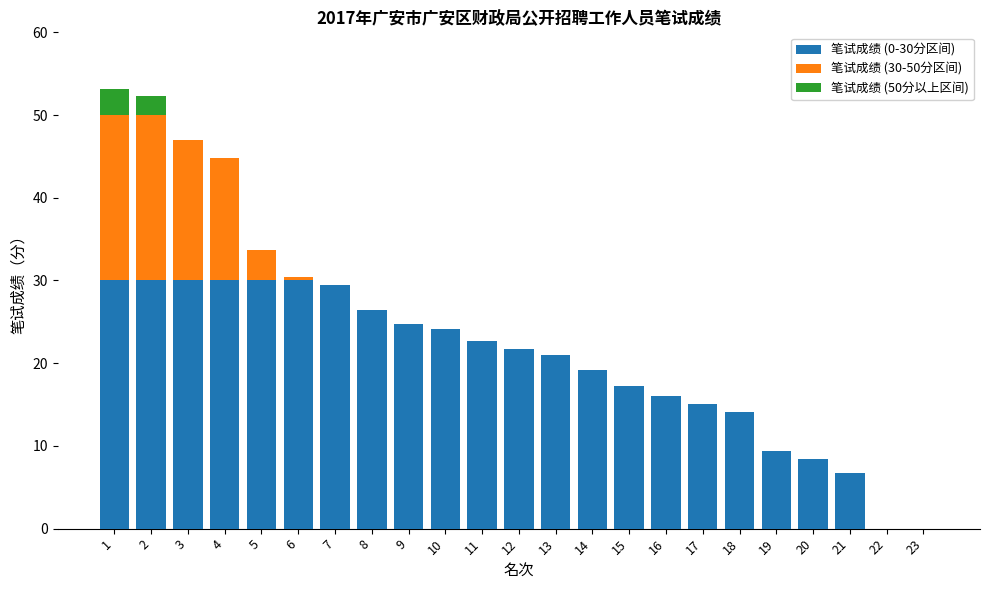

Is it true that 笔试成绩 (0-30分区间) equals 30.0 at 4?

True